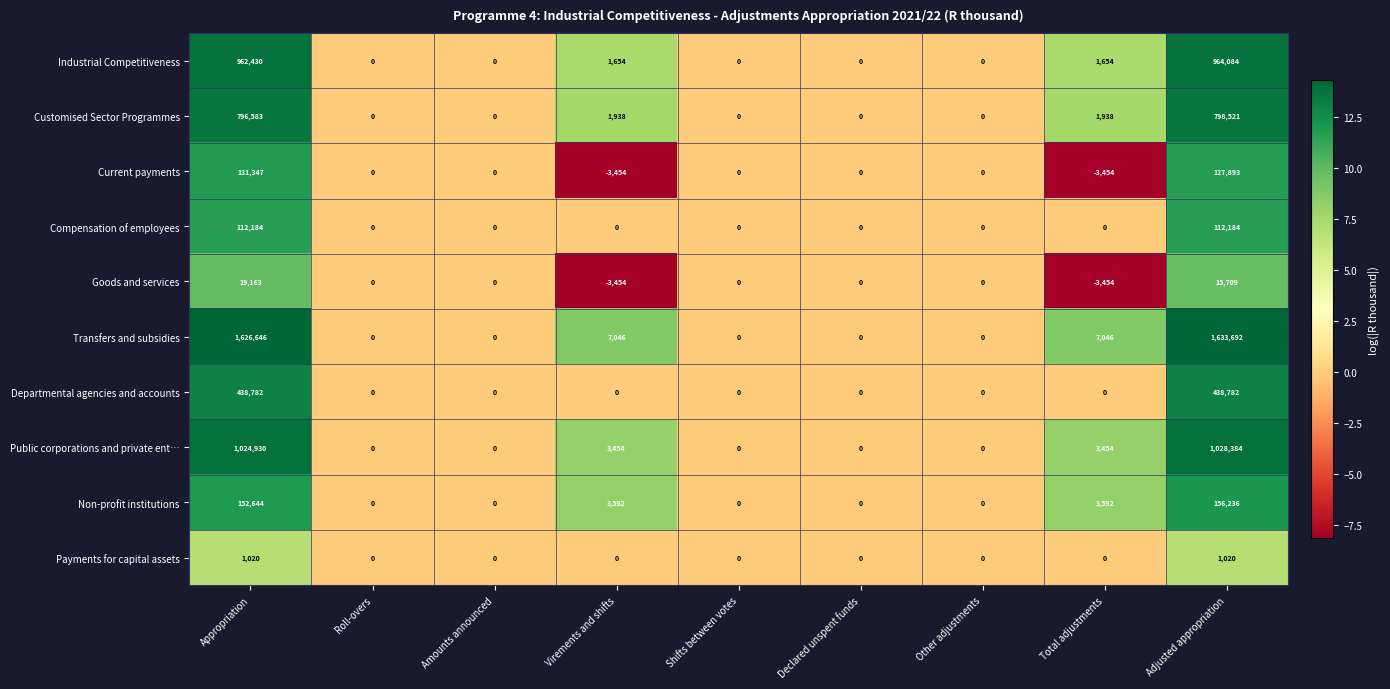

Rank the series by their maximum value, from highest to lowest.

Transfers and subsidies, Public corporations and private ent…, Industrial Competitiveness, Customised Sector Programmes, Departmental agencies and accounts, Non-profit institutions, Current payments, Compensation of employees, Goods and services, Payments for capital assets